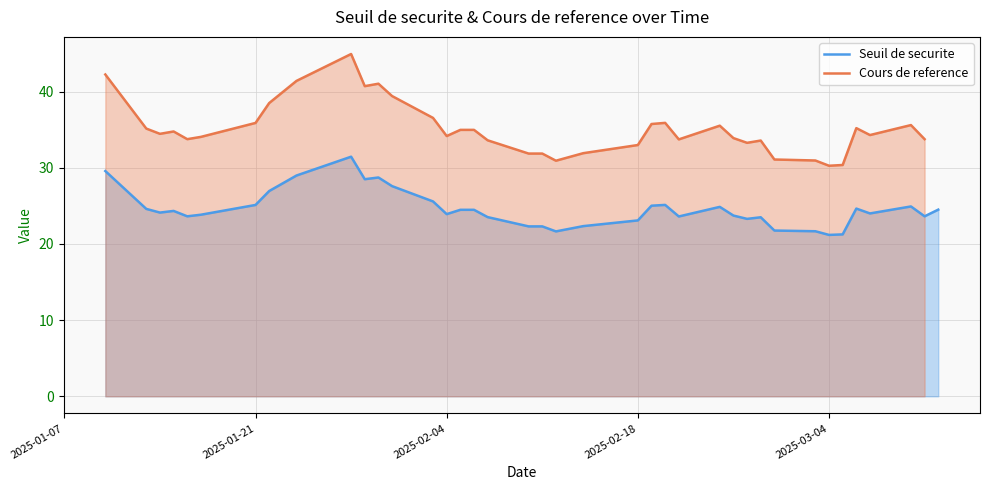

What is the spread (max minus min) of values at 2025-01-21?

10.5